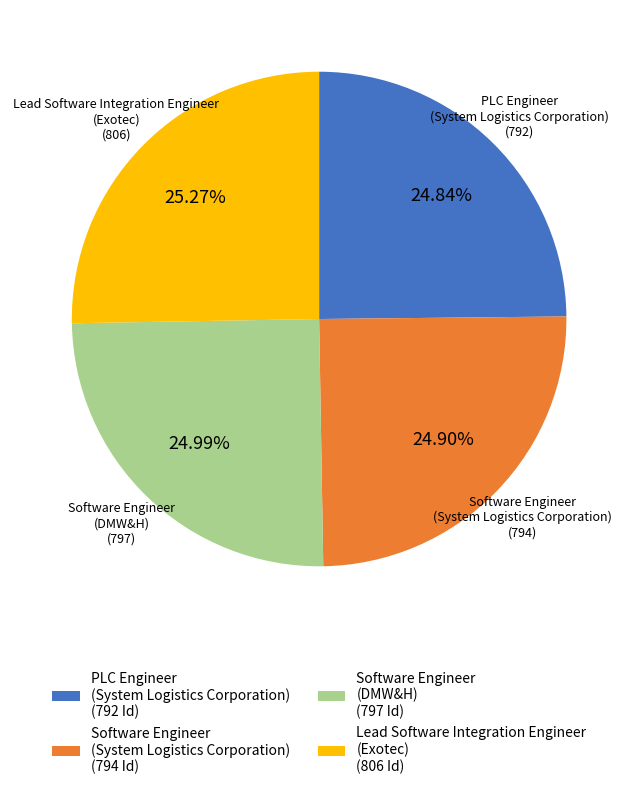

Is the sum of PLC Engineer (System Logistics Corporation) and Lead Software Integration Engineer (Exotec) greater than half?

Yes